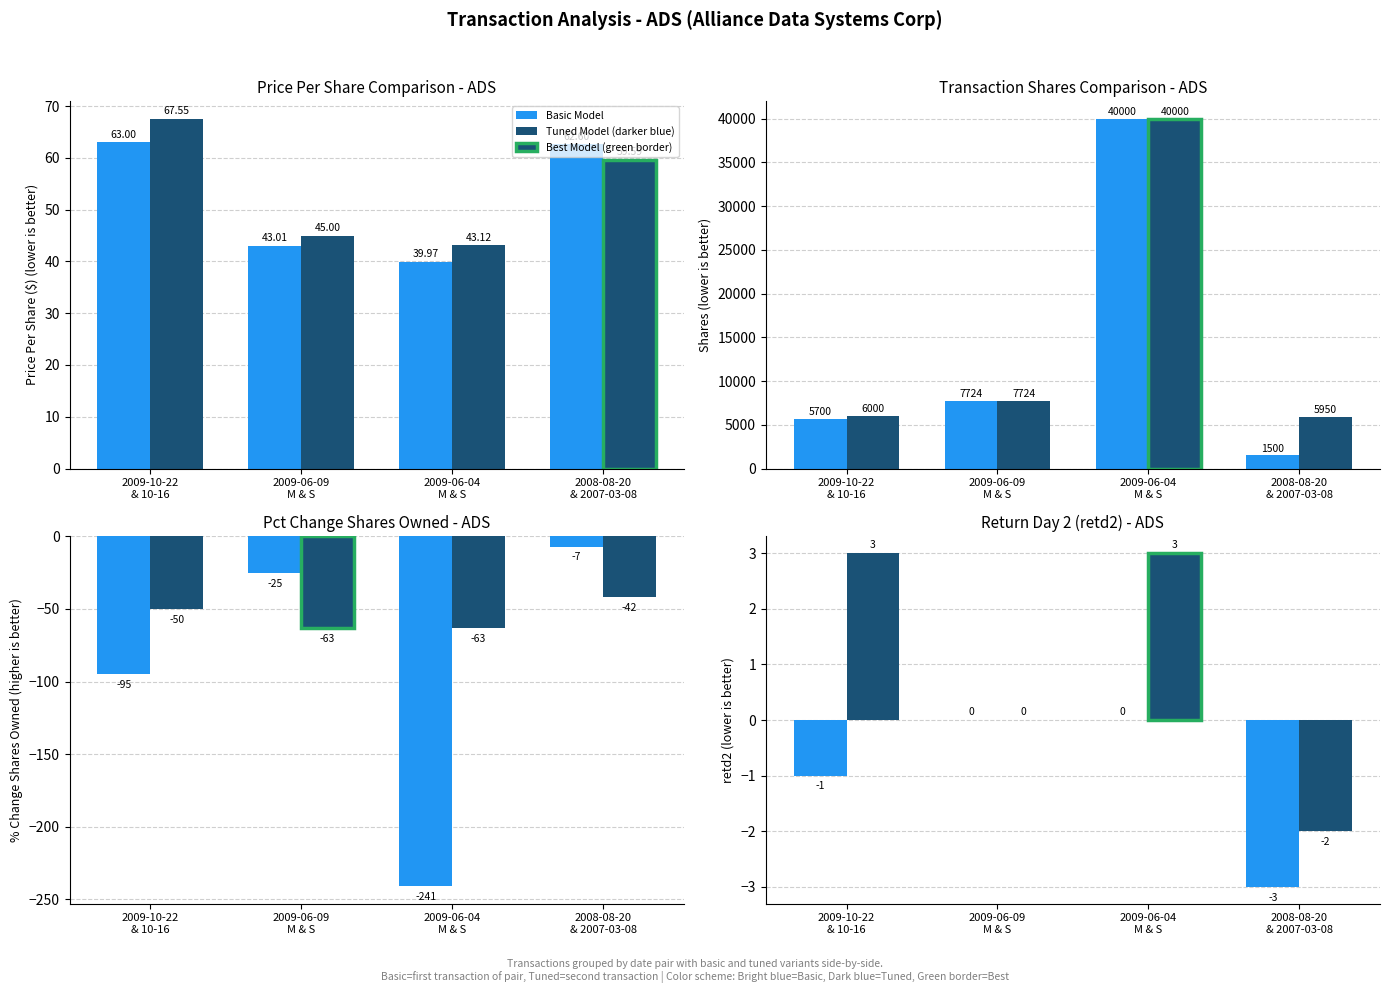

What is the average value of the Basic Model series?

-1